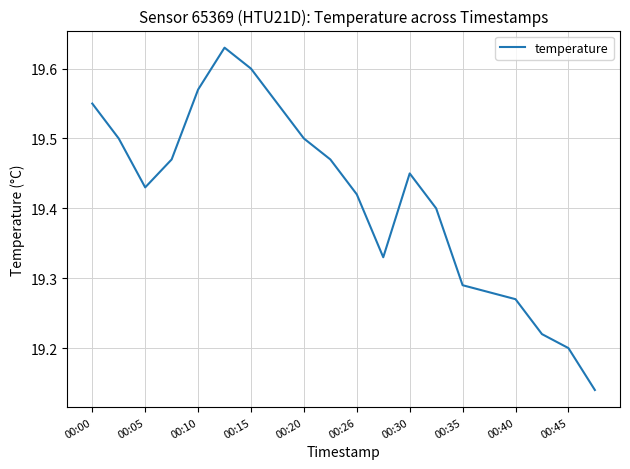

What is the difference between the maximum and minimum values?

0.5